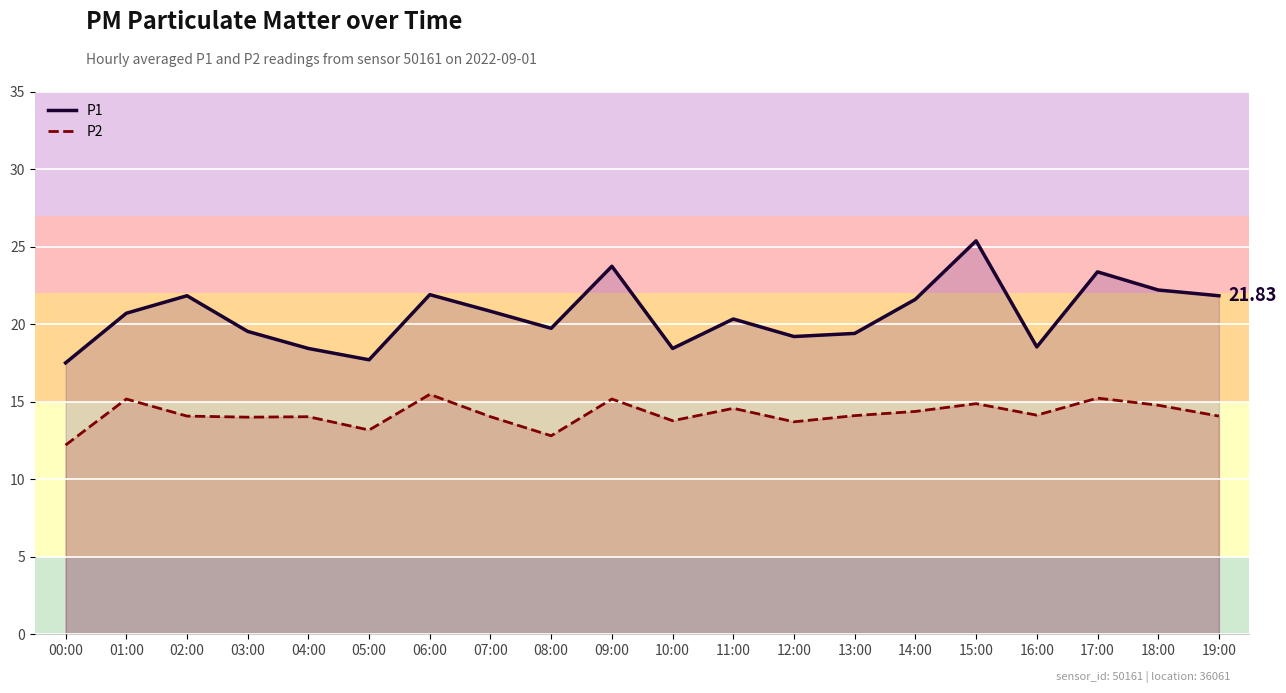

Between 03:00 and 15:00, which series saw the biggest shift?

P1